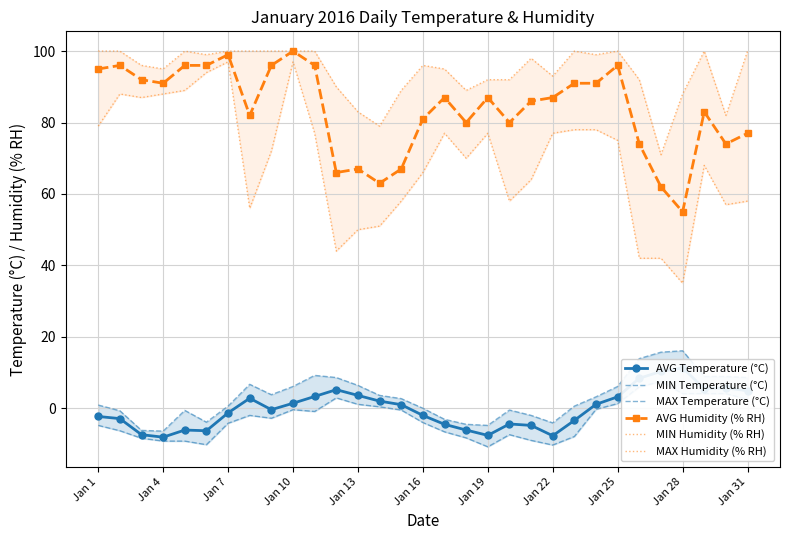

The value of AVG Humidity (% RH) at Jan 4 is 91. True or false?

True